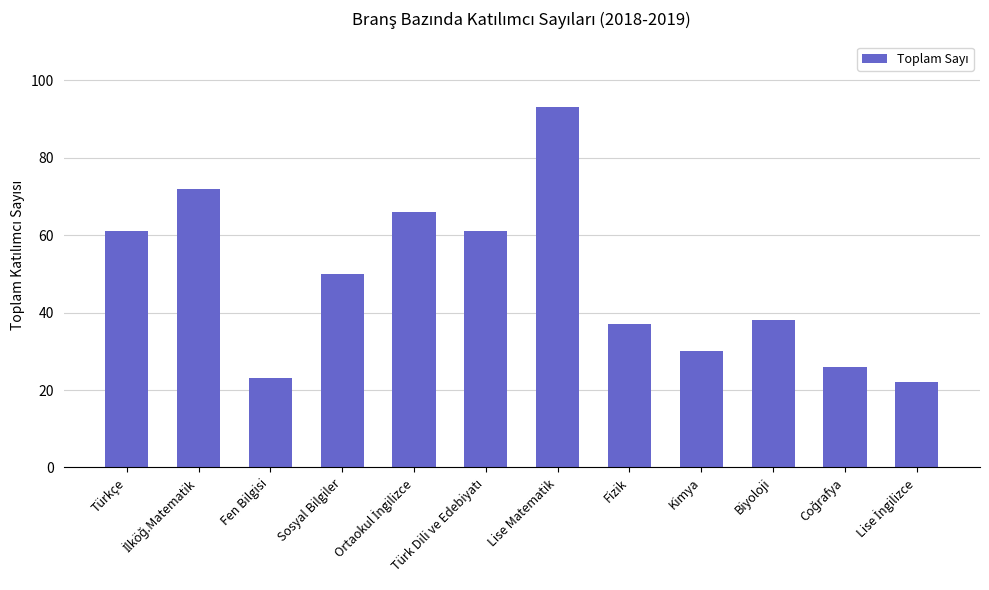

How many categories are shown in the chart?

12